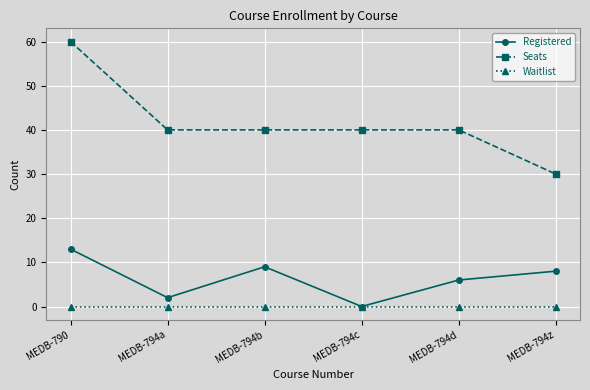

Does the chart have visible grid lines?

Yes